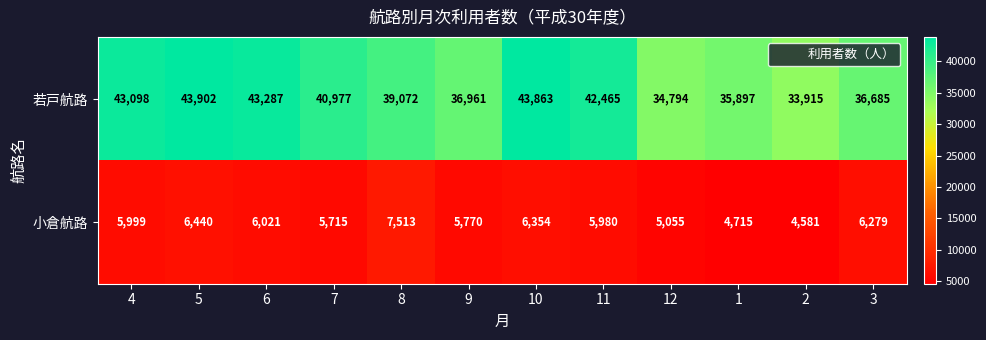

What is the spread (max minus min) of values at 2?

29334